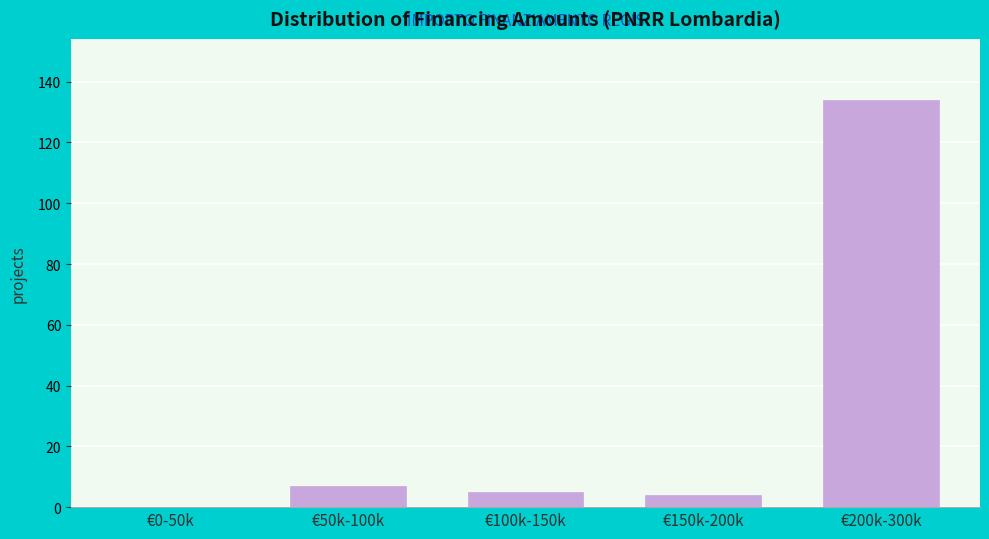

Reading left to right, list all the values displayed in this chart.

€0-50k=0	€50k-100k=7	€100k-150k=5	€150k-200k=4	€200k-300k=134